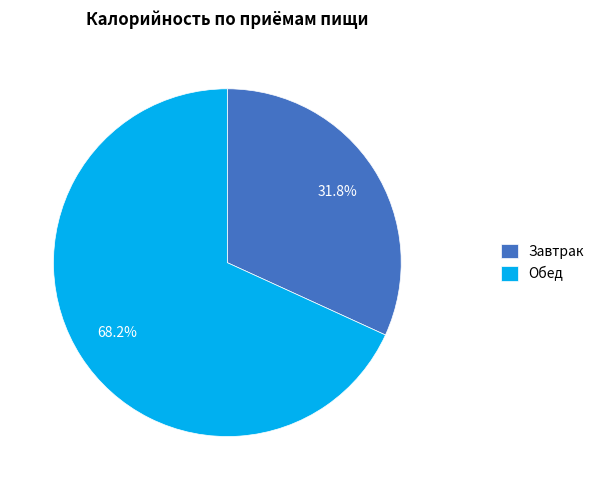

Is it true that Обед is 68% of the pie?

True